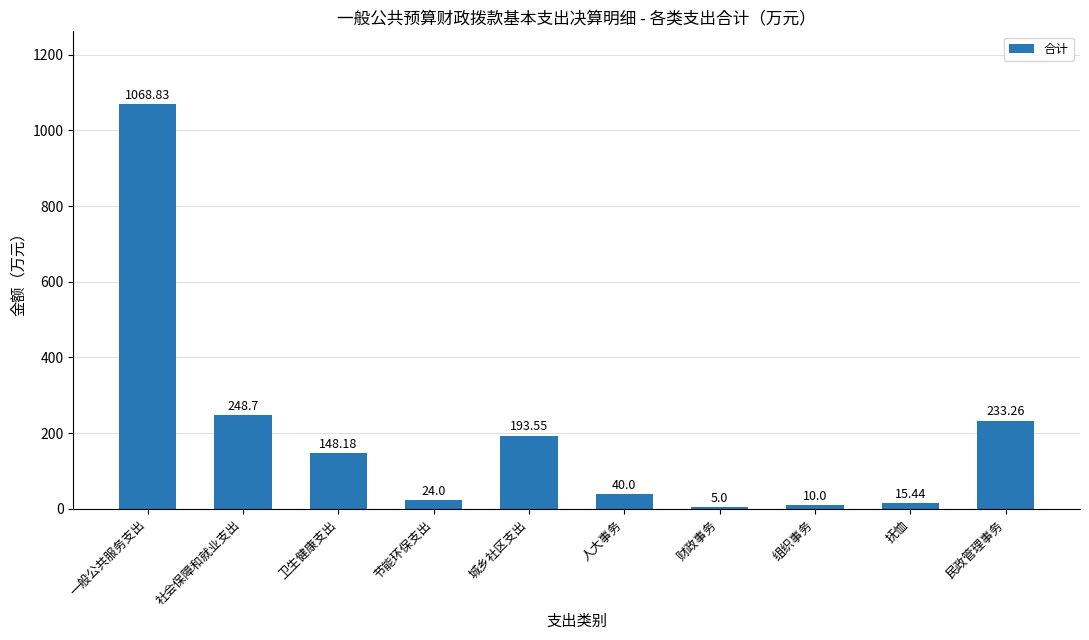

List the labels in order of value, largest first.

一般公共服务支出, 社会保障和就业支出, 民政管理事务, 城乡社区支出, 卫生健康支出, 人大事务, 节能环保支出, 抚恤, 组织事务, 财政事务